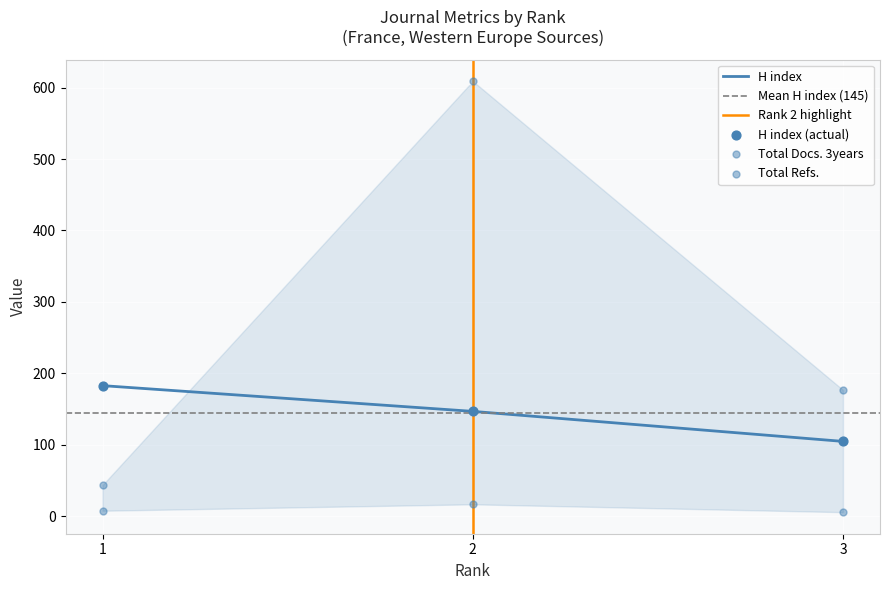

Which series reaches the minimum Y coordinate?

Total Docs. (3years)